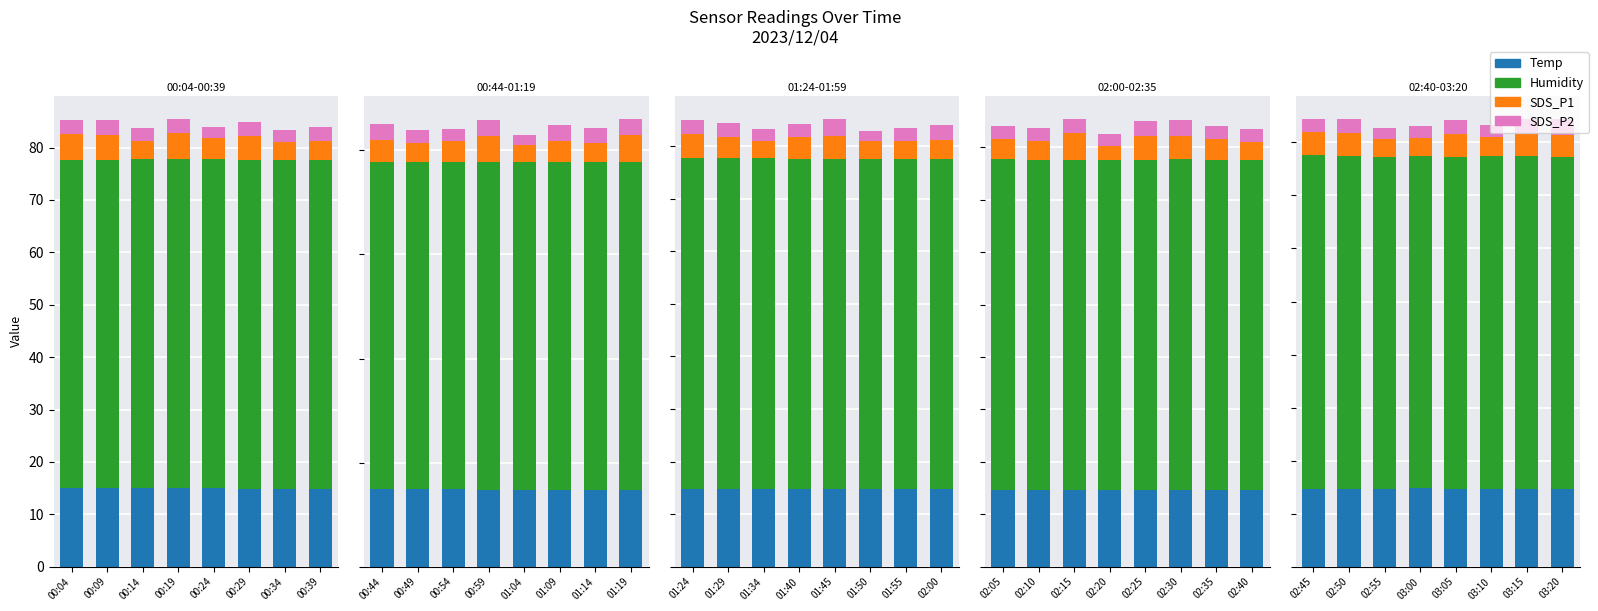

The Humidity series shows 27.7 at 02:50. True or false?

False